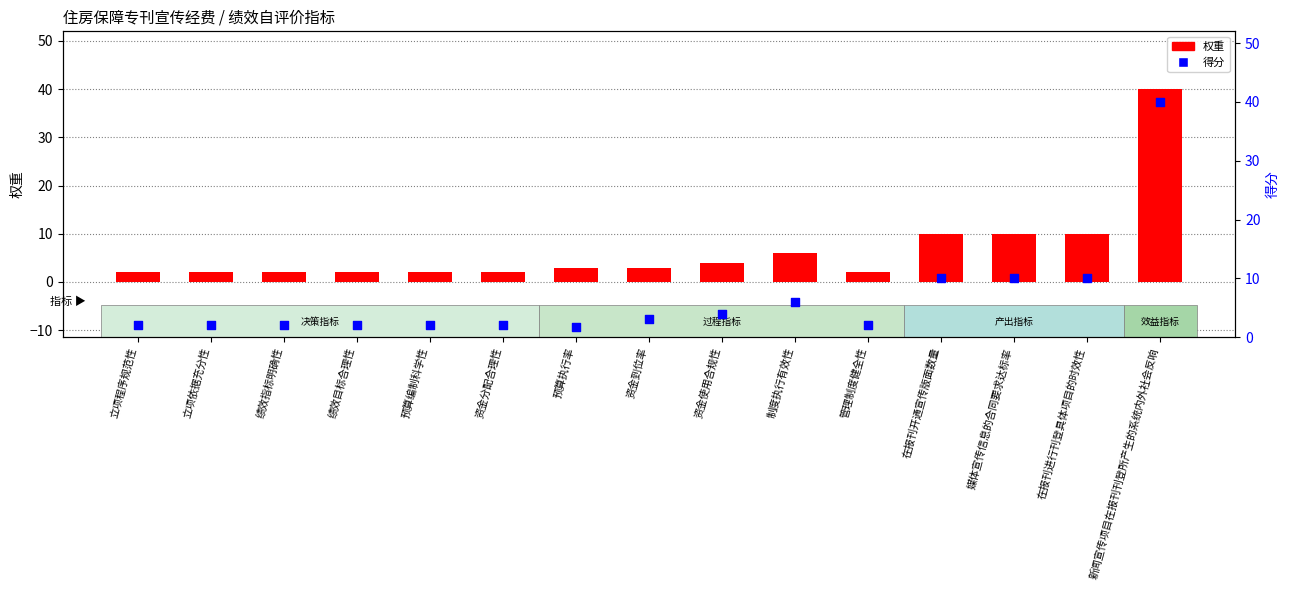

At how many categories does at least one series exceed 33?

1